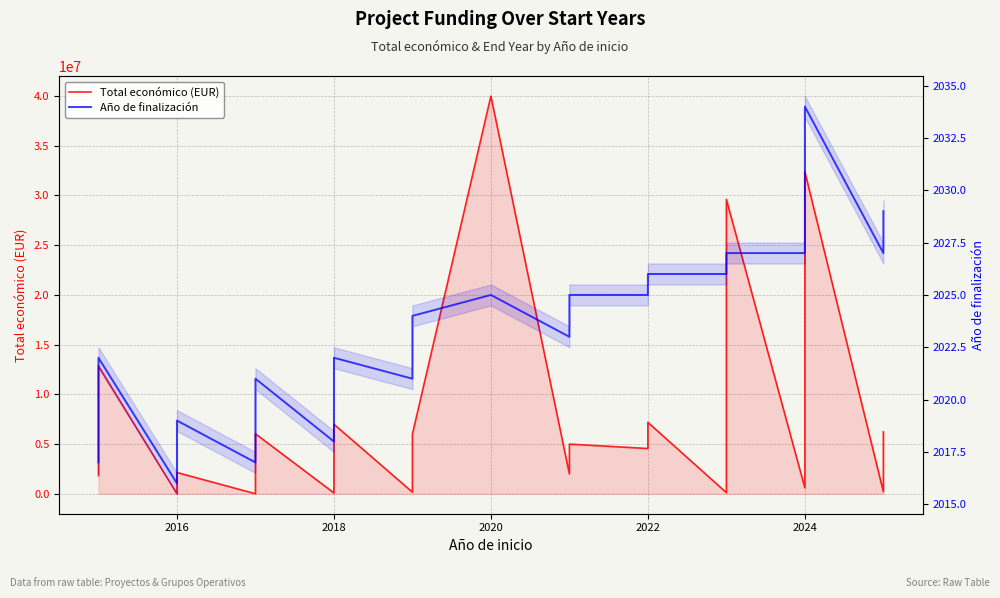

How many interior local peaks does the Total económico (EUR) series have?

9